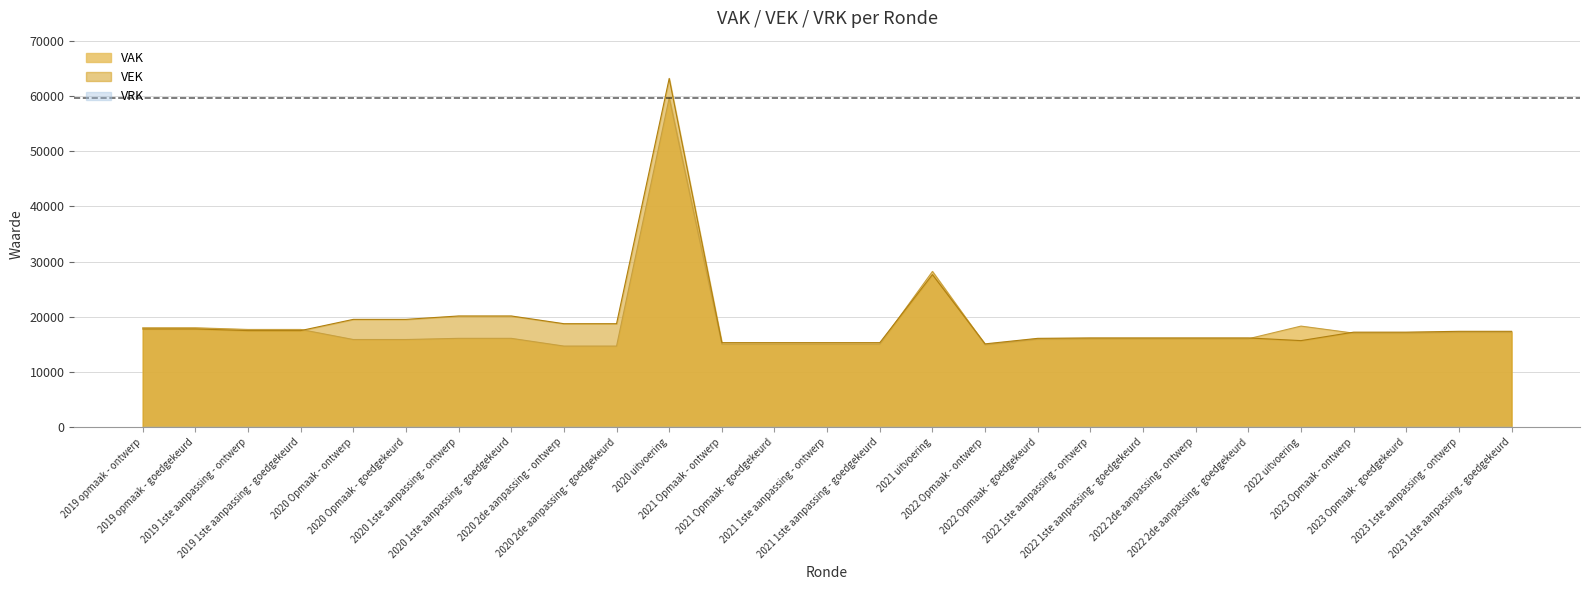

Where do VEK and VAK first cross each other?

2019 1ste aanpassing - goedgekeurd and 2020 Opmaak - ontwerp